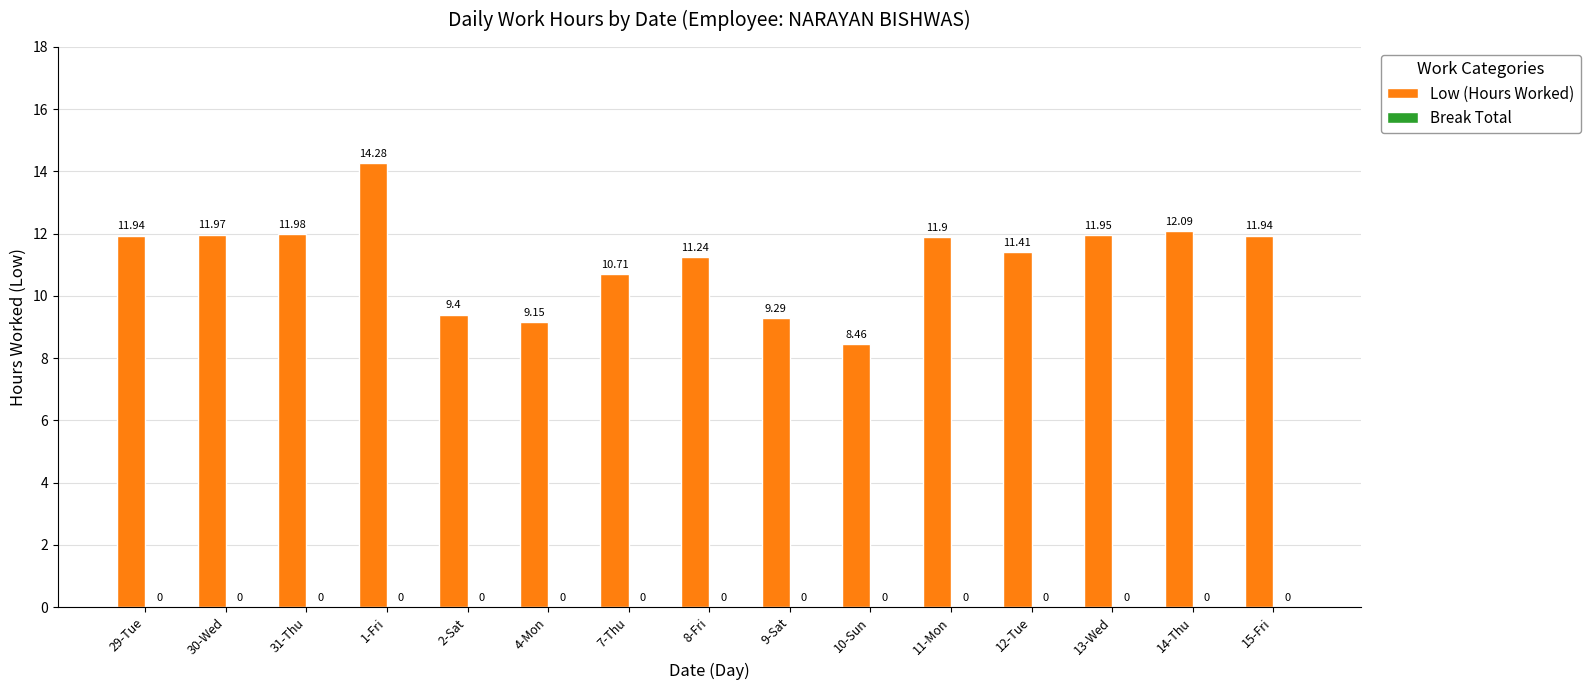

Does the chart contain any negative values?

No